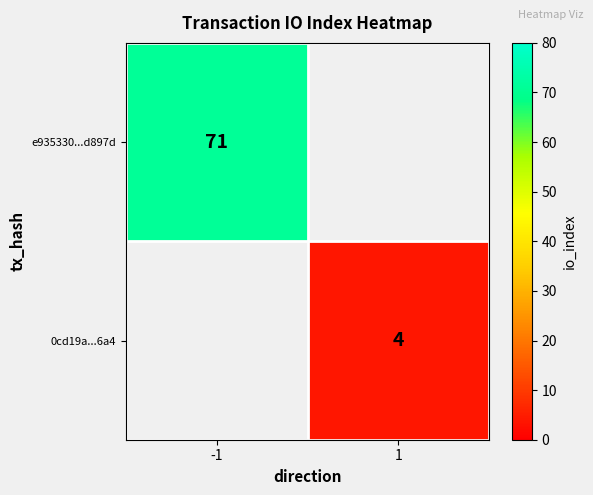

What is the greatest value displayed?

71.0